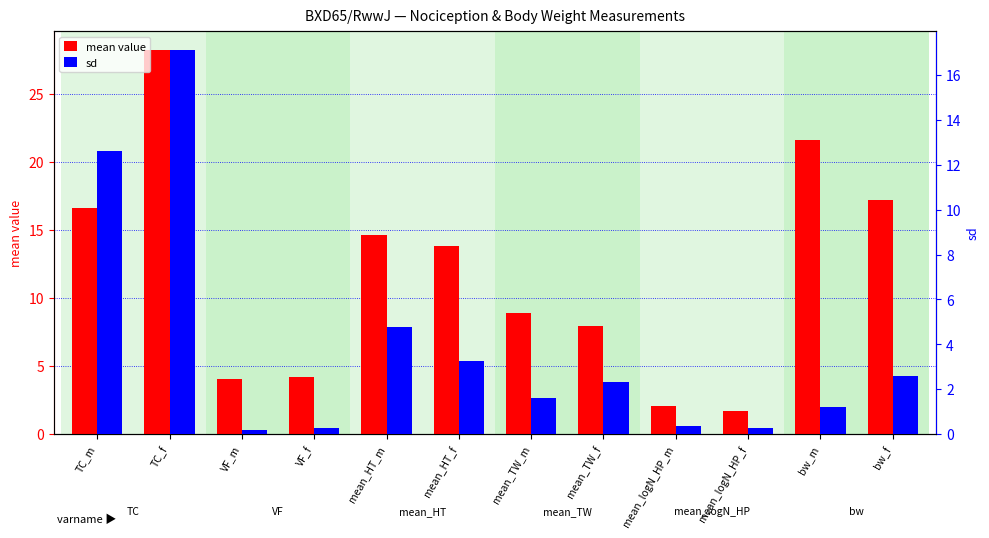

What is the spread (max minus min) of values at VF_f?

3.9